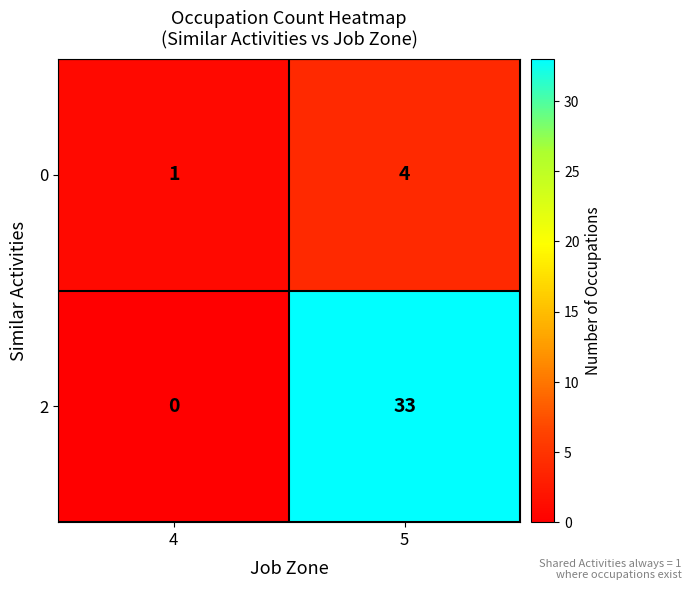

Is it true that 2 equals 20 at 4?

False